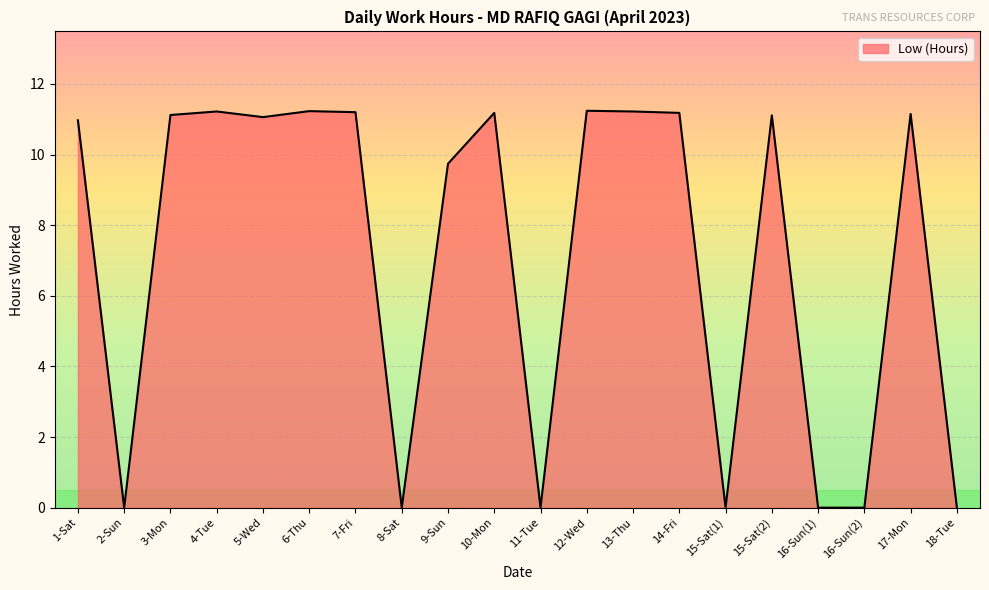

What position from the left is 4-Tue?

4